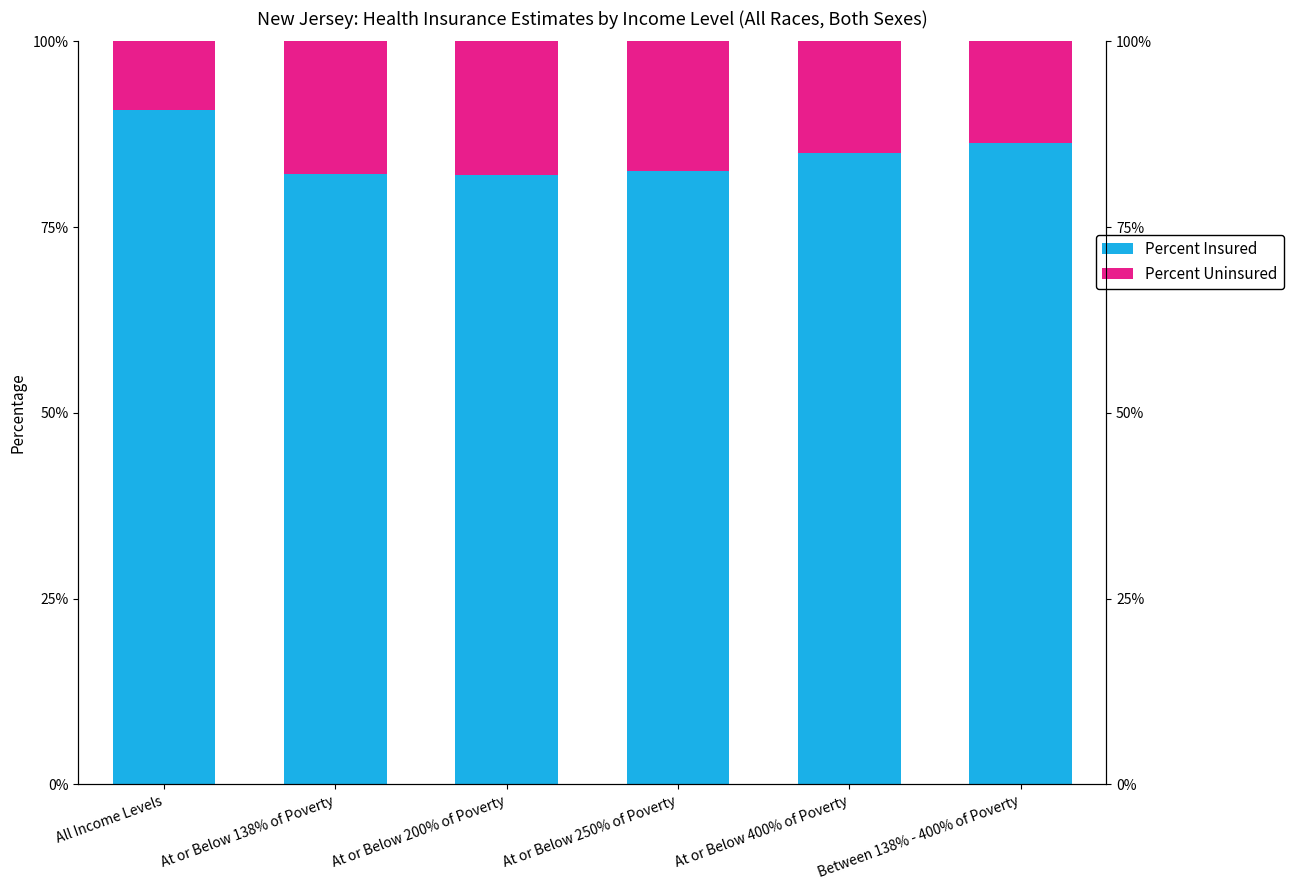

At how many categories does at least one series exceed 78?

6